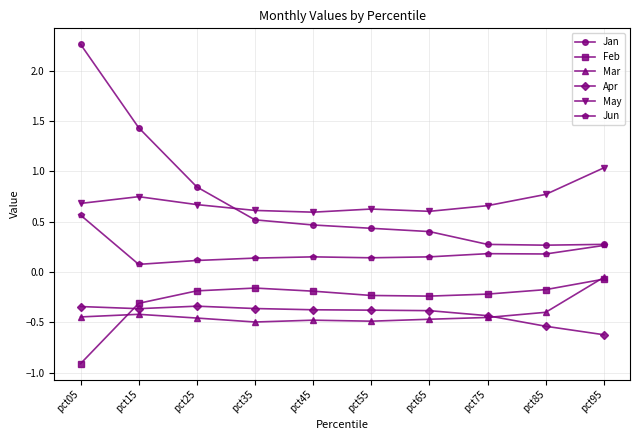

How many distinct data groups are displayed?

6